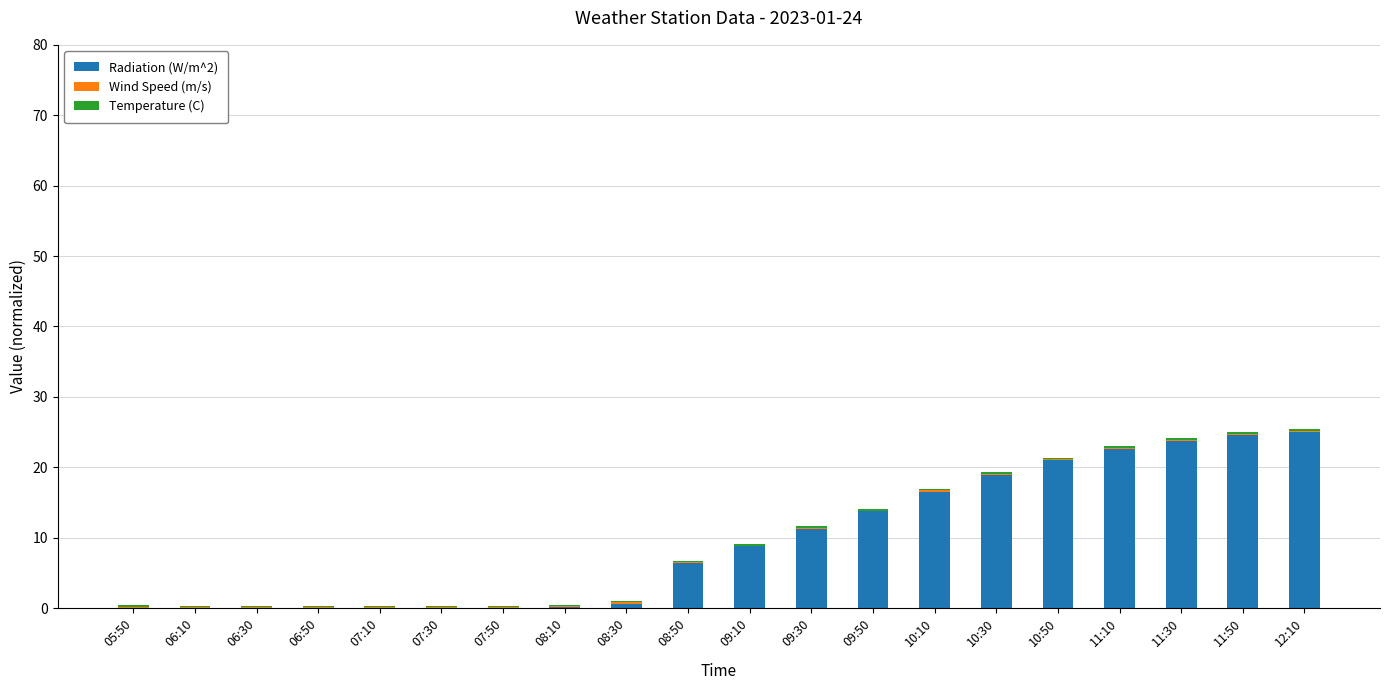

The Radiation (W/m^2) series shows 12.6 at 09:10. True or false?

False